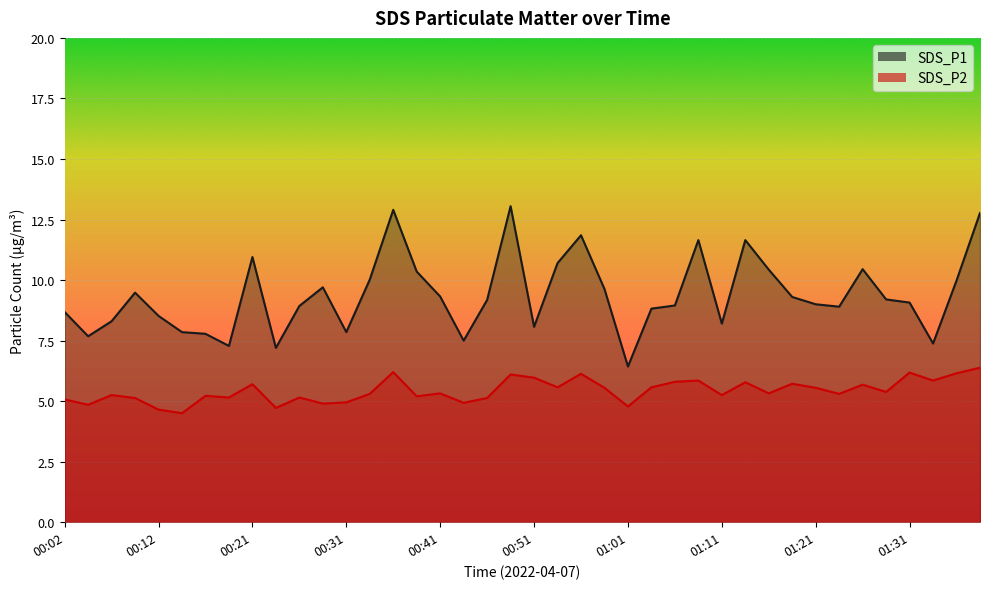

True or false: SDS_P2 and SDS_P1 cross at least once.

False